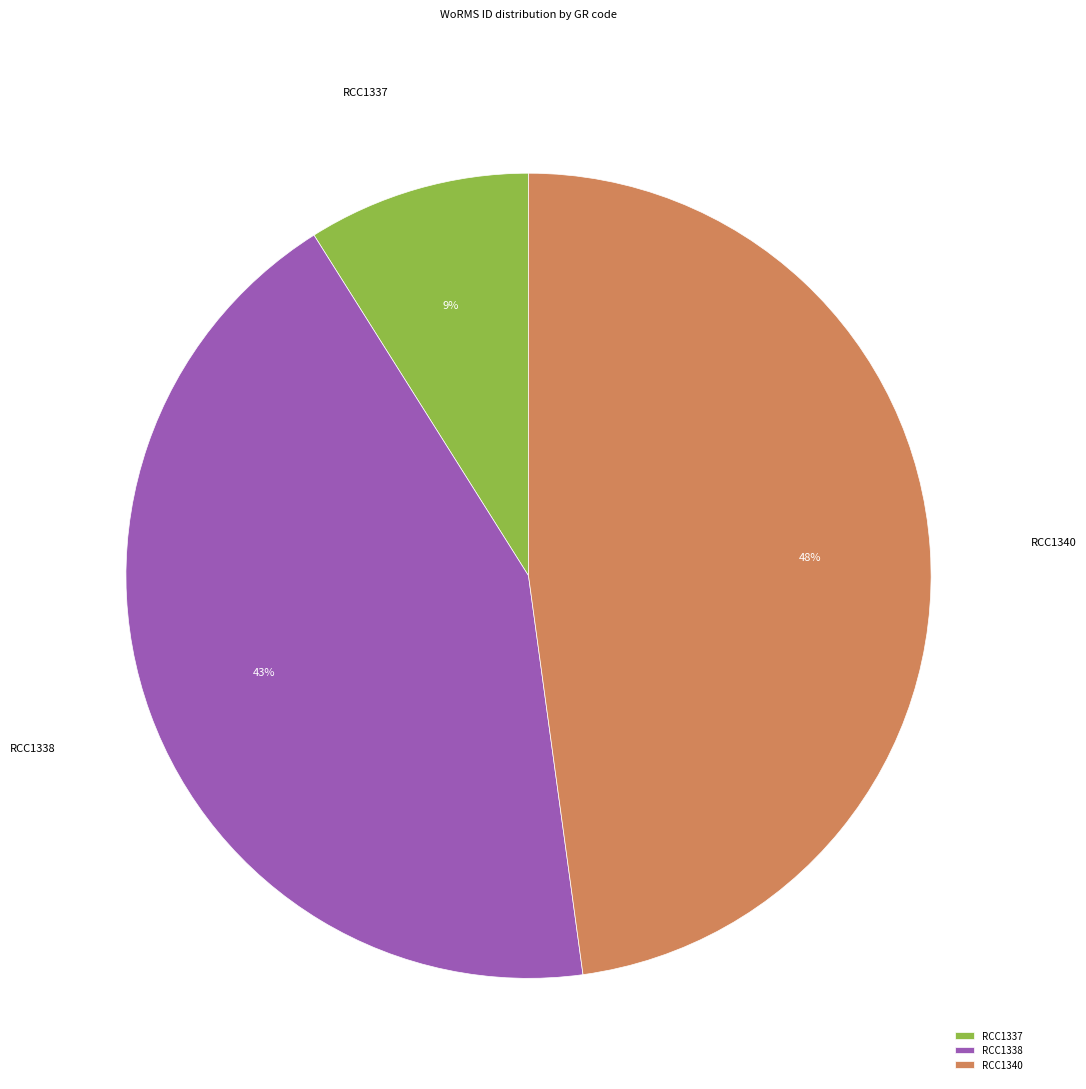

To the nearest percent, what is the average slice percentage?

33%